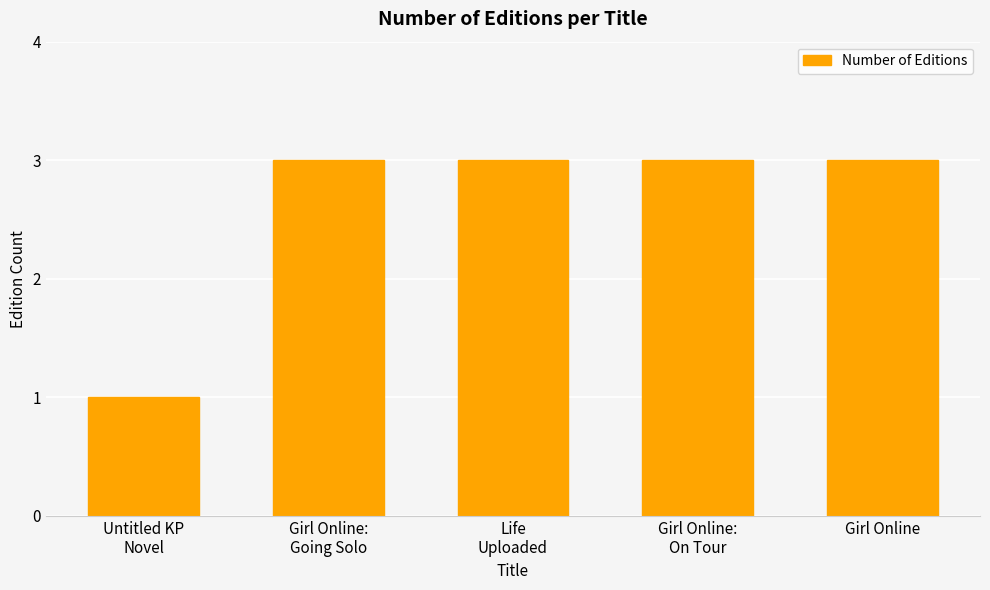

What is the label of the 5th bar from the left?

Girl Online